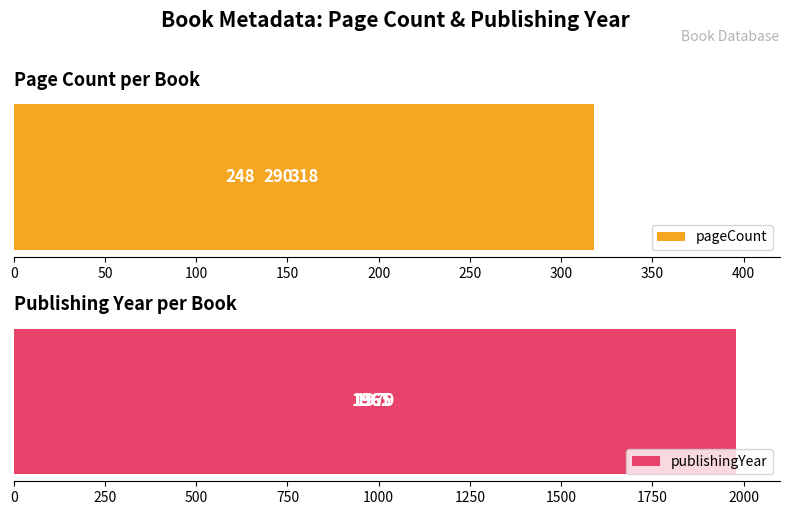

How many values in the publishingYear series are below 1965?

1